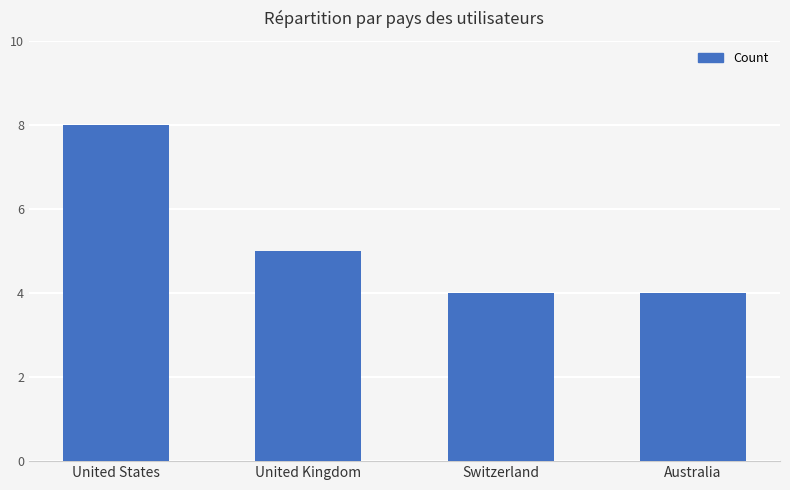

Between Switzerland and United Kingdom, which is larger?

United Kingdom